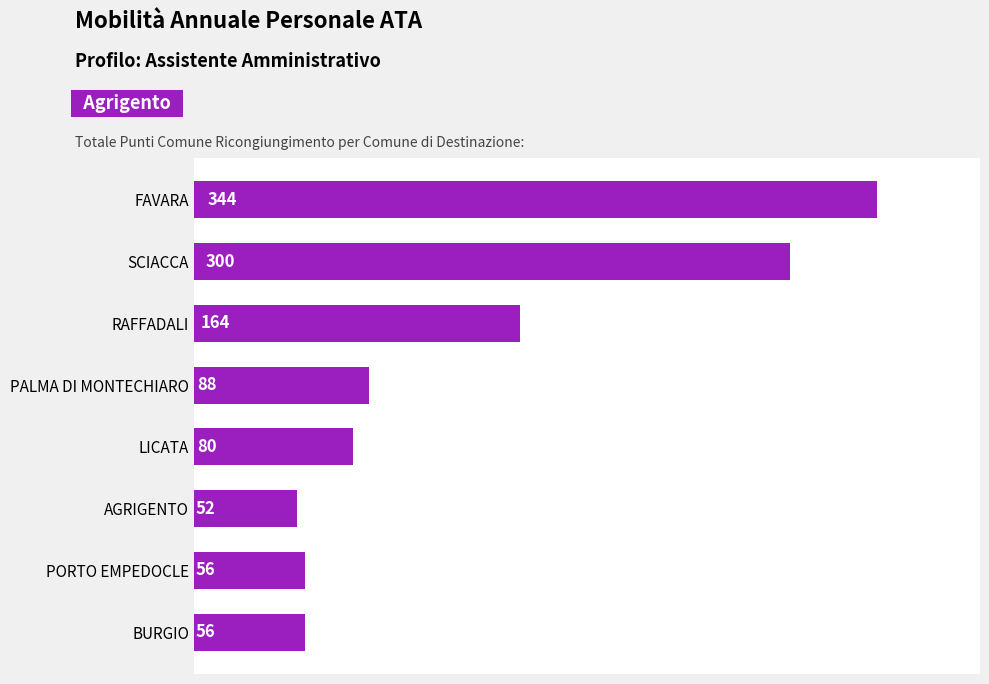

The value at RAFFADALI is 164. True or false?

True